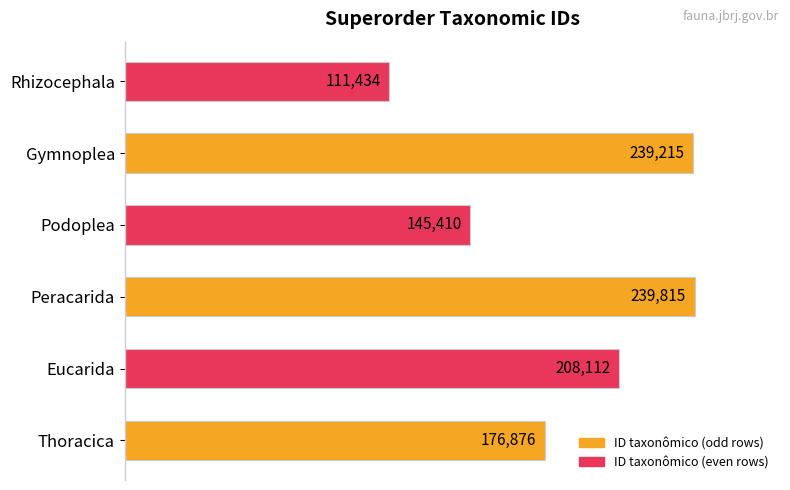

Does the chart contain any negative values?

No